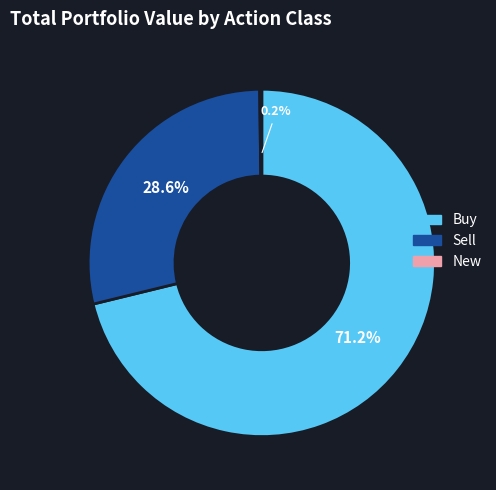

Does any single category account for the majority?

Yes